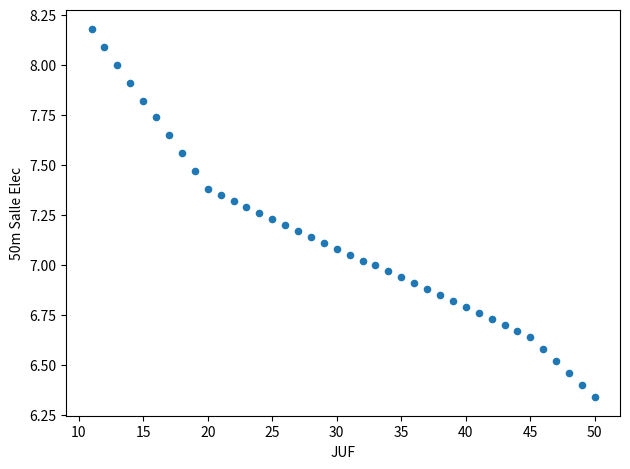

What is the range of Y values (max minus min)?

1.8